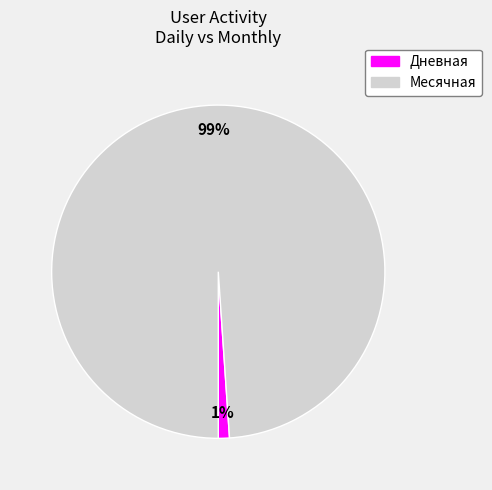

Which category accounts for the majority?

Месячная